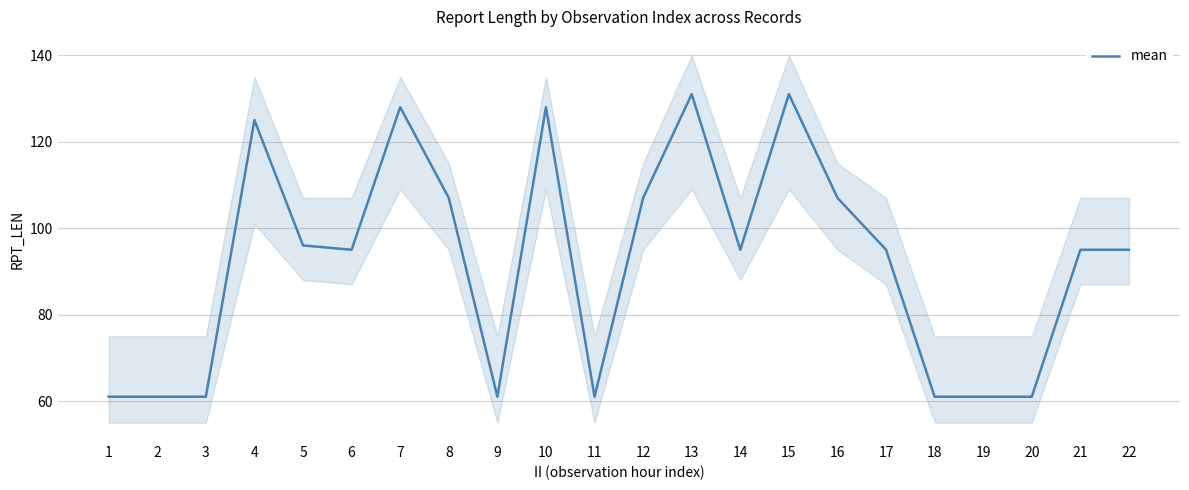

What is the greatest value displayed?

131